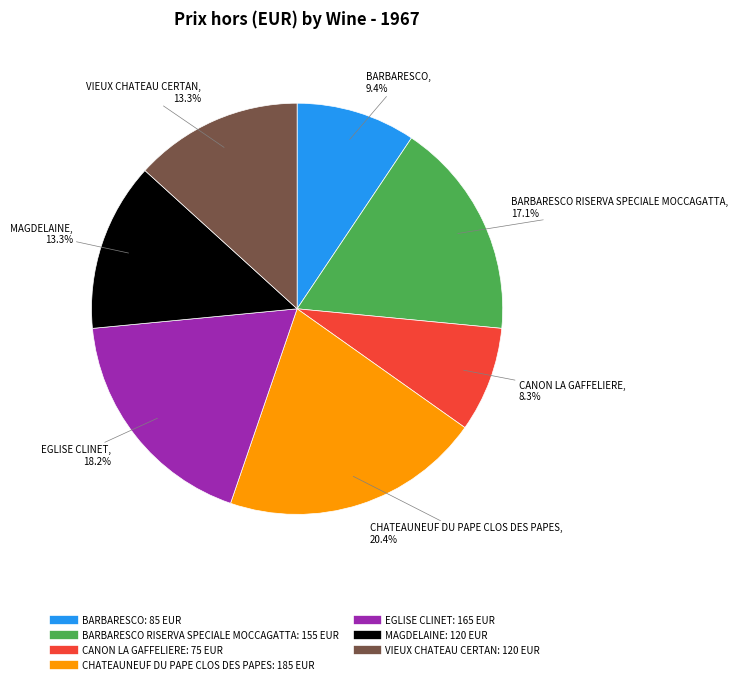

Does any single category account for the majority?

No